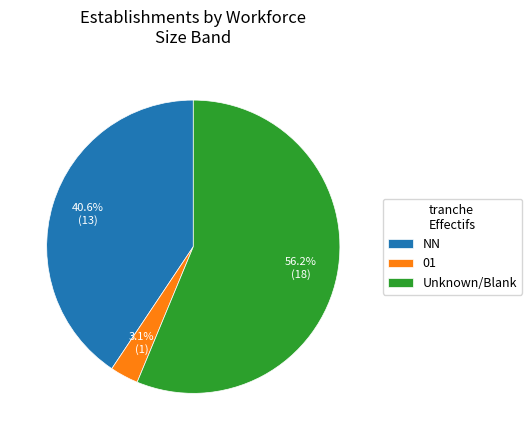

To the nearest percent, what is the difference between the largest and smallest slice percentages?

53%